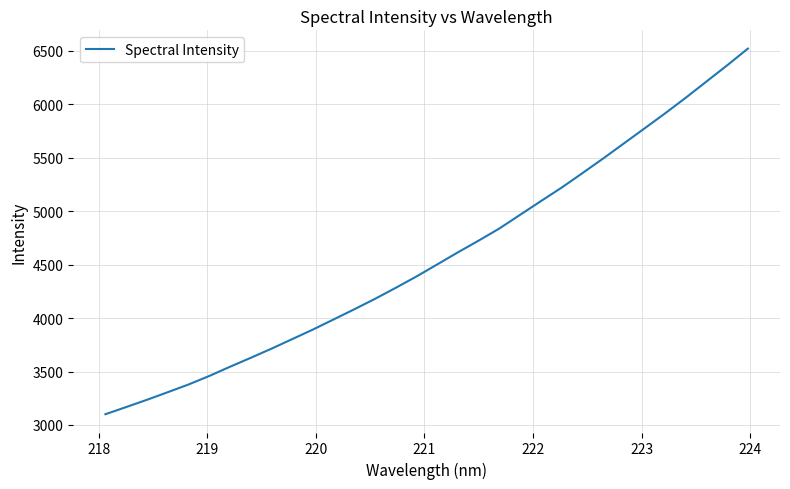

What is the difference between the second highest and minimum values?

3264.5